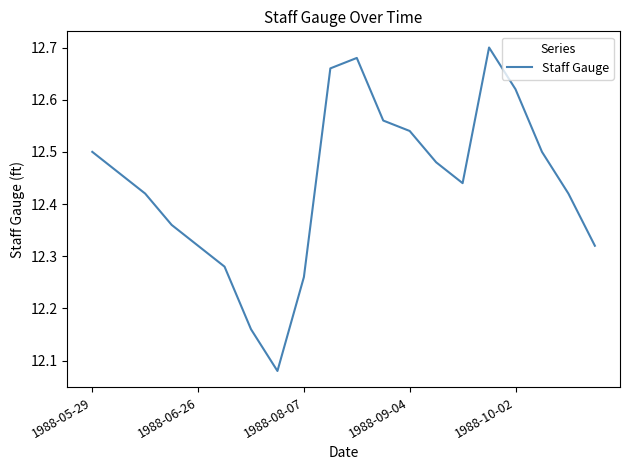

What is the smallest value displayed?

12.1